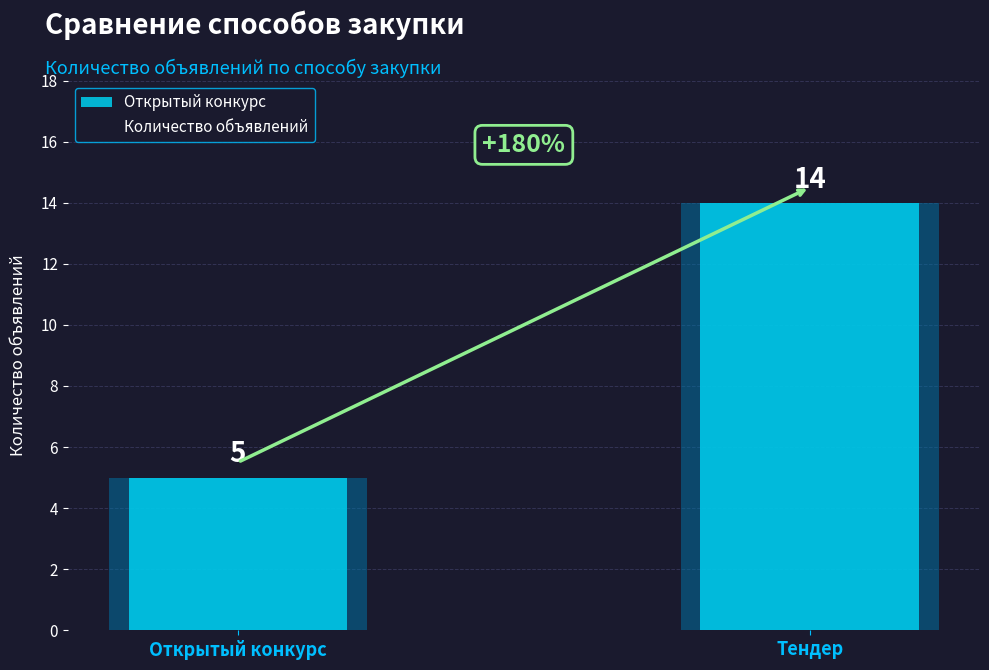

Rank the categories by value from lowest to highest.

Открытый конкурс, Тендер